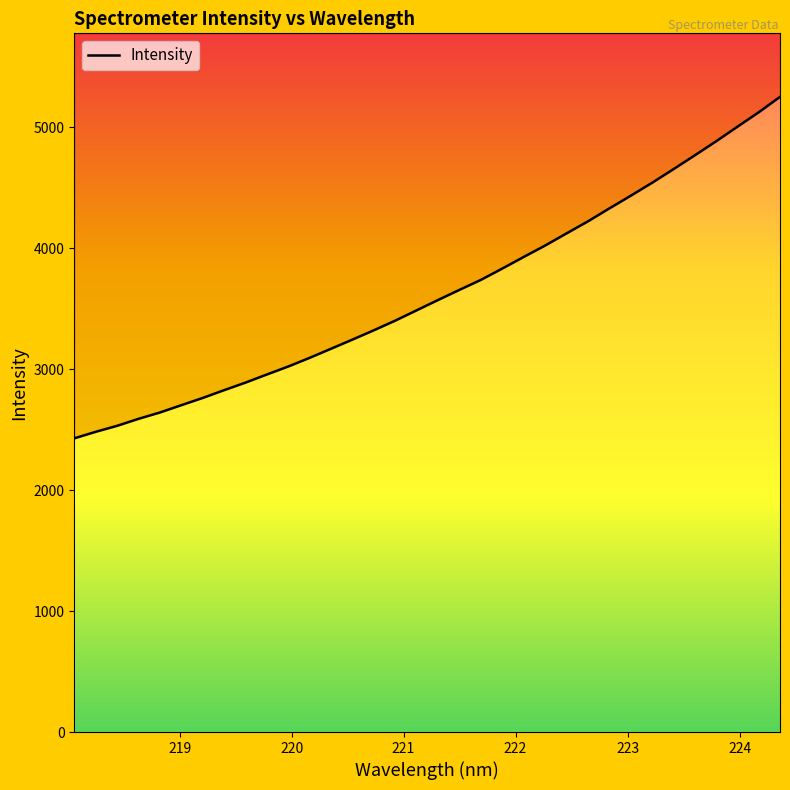

Reading left to right, what are all the values shown in this chart?

218.0596=2428.0	218.2508=2481.9	218.442=2531.5	218.6332=2589.2	218.8244=2641.8	219.0156=2702.2	219.2067=2762.0	219.3979=2826.3	219.589=2888.9	219.7801=2956.1	219.9712=3022.2	220.1623=3093.8	220.3533=3169.1	220.5444=3244.7	220.7354=3321.6	220.9264=3401.3	221.1174=3486.6	221.3083=3571.6	221.4993=3655.6	221.6902=3737.8	221.8812=3831.3	222.0721=3927.1	222.263=4021.2	222.4538=4121.4	222.6447=4220.8	222.8355=4327.6	223.0264=4432.2	223.2172=4539.4	223.408=4651.8	223.5987=4766.5	223.7895=4882.5	223.9802=5003.5	224.1709=5123.0	224.3616=5251.1